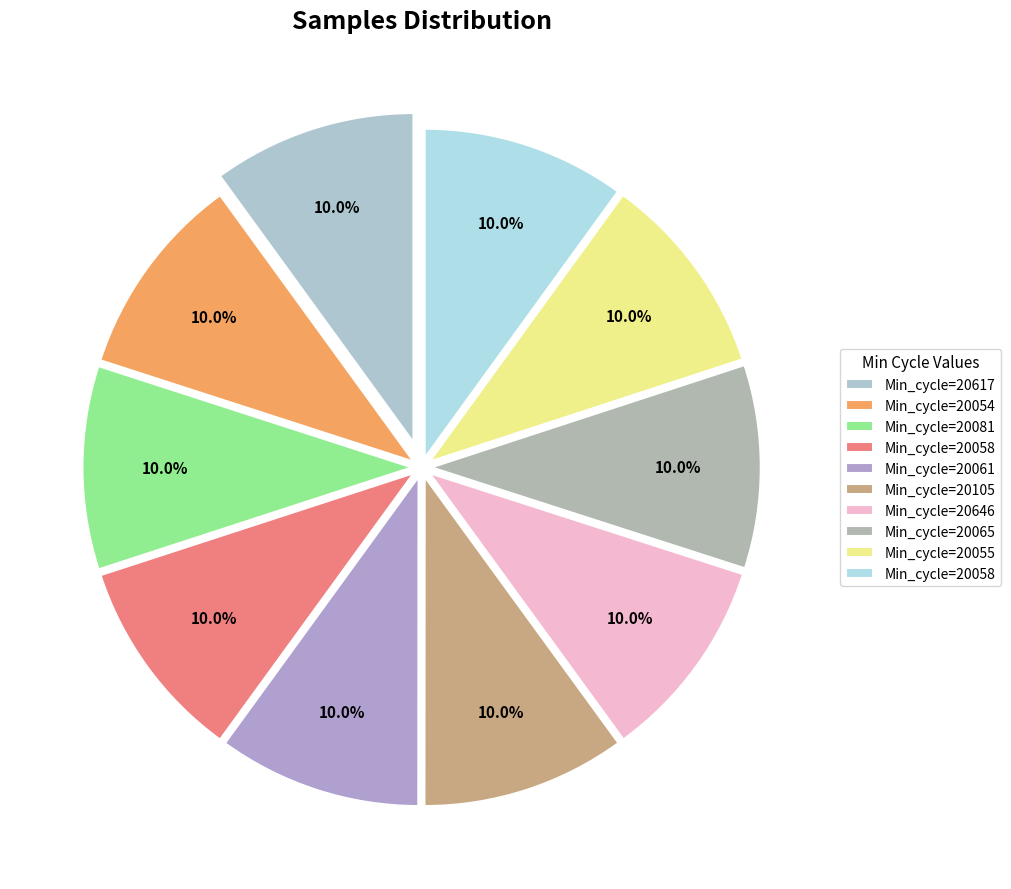

How many segments does this pie chart have?

10